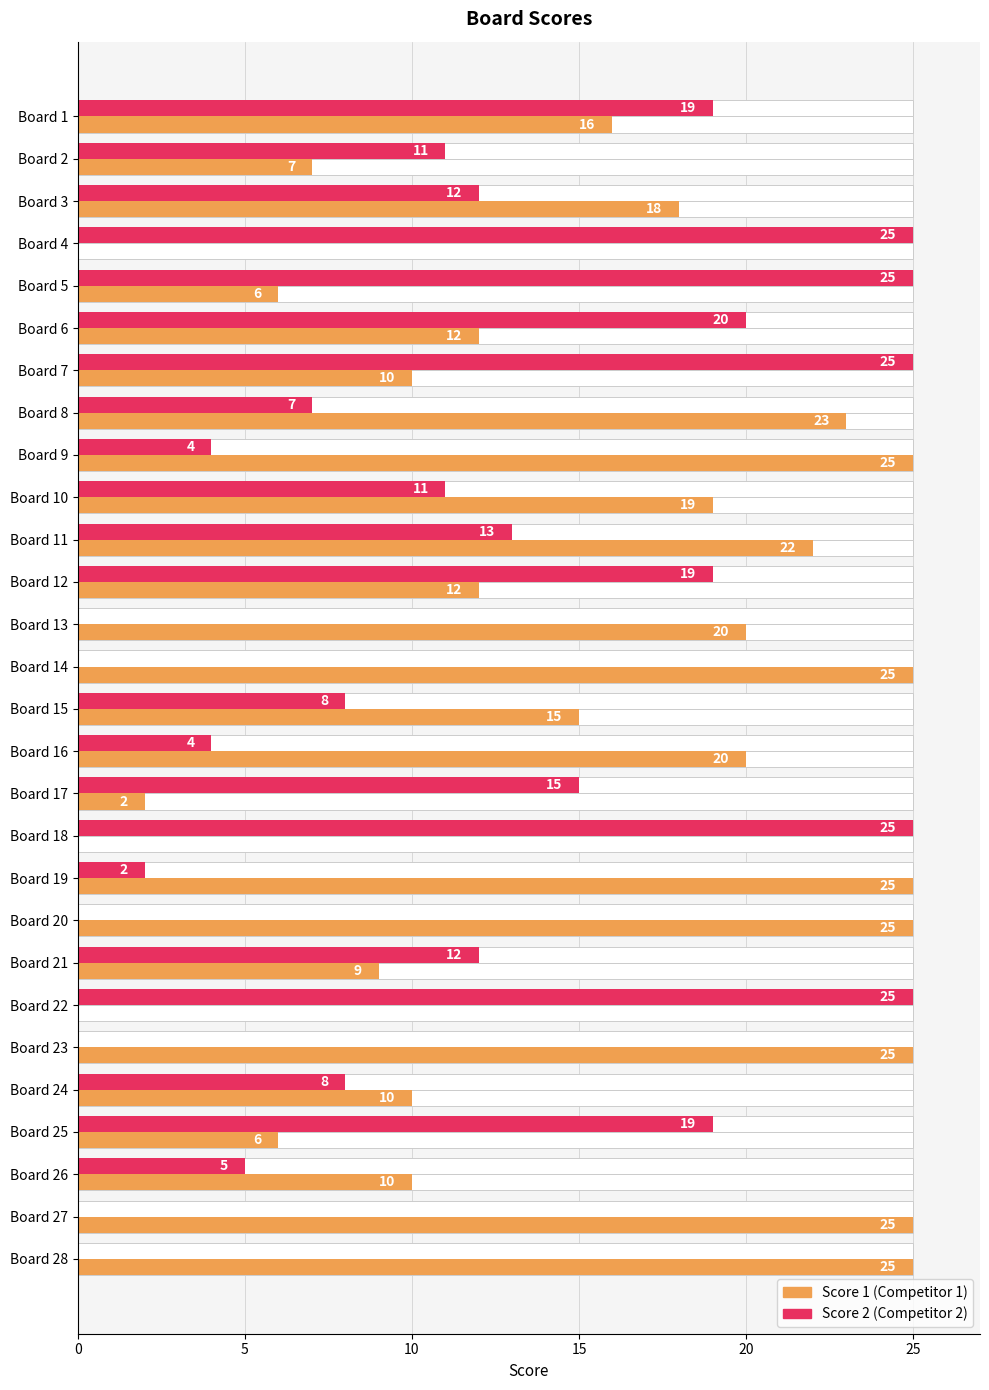

What is the difference between the maximum and second lowest values in the Score 1 series?

25